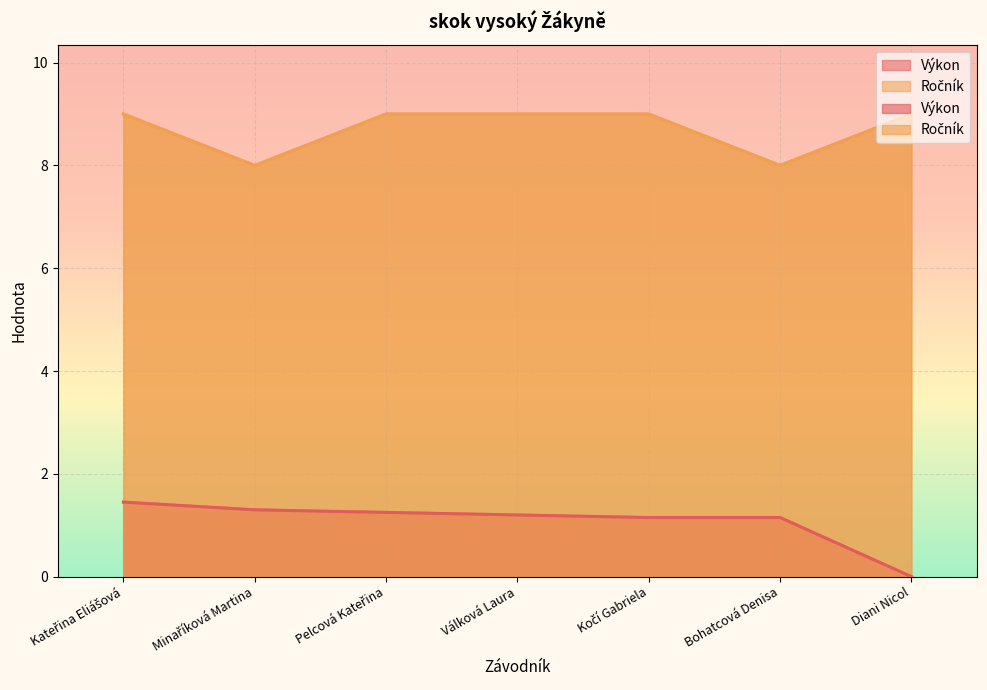

What is the label of the 1st point from the right?

Diani Nicol